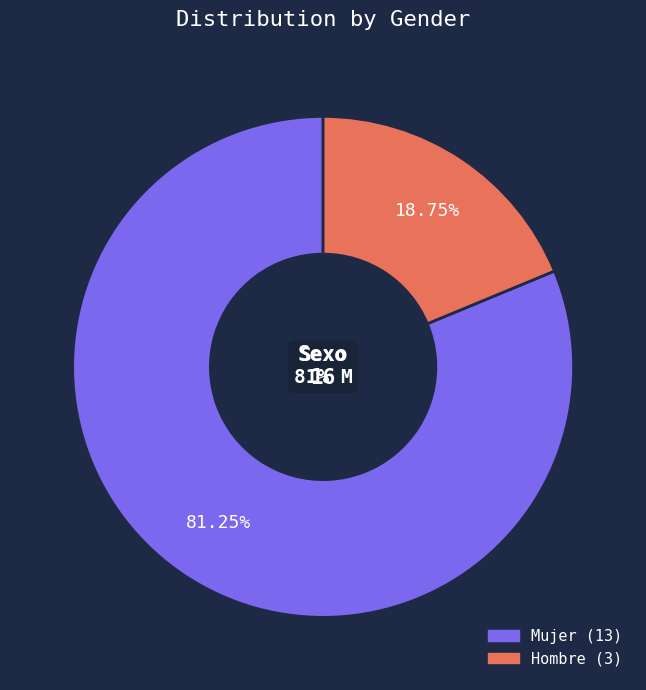

What percentage is the Mujer slice, to the nearest percent?

81%